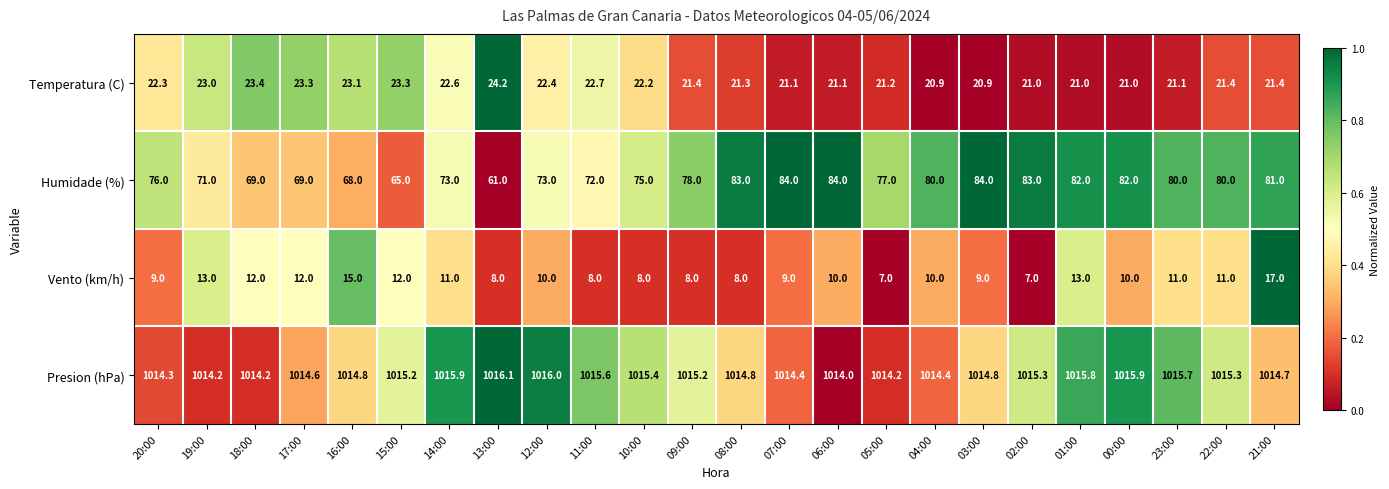

What is the spread (max minus min) of values at 06:00?

1004.0